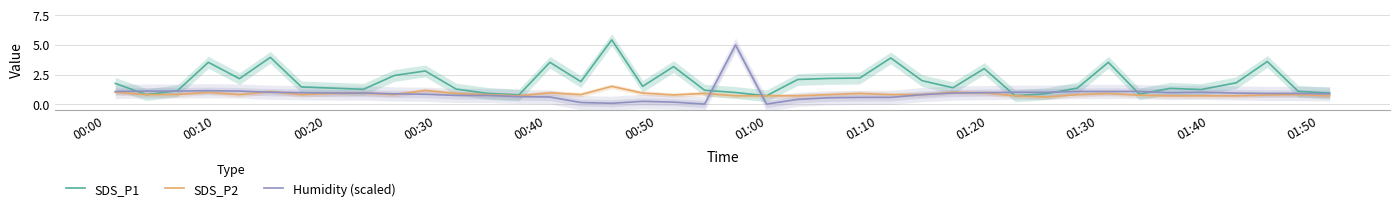

How many lines are shown in the chart?

3